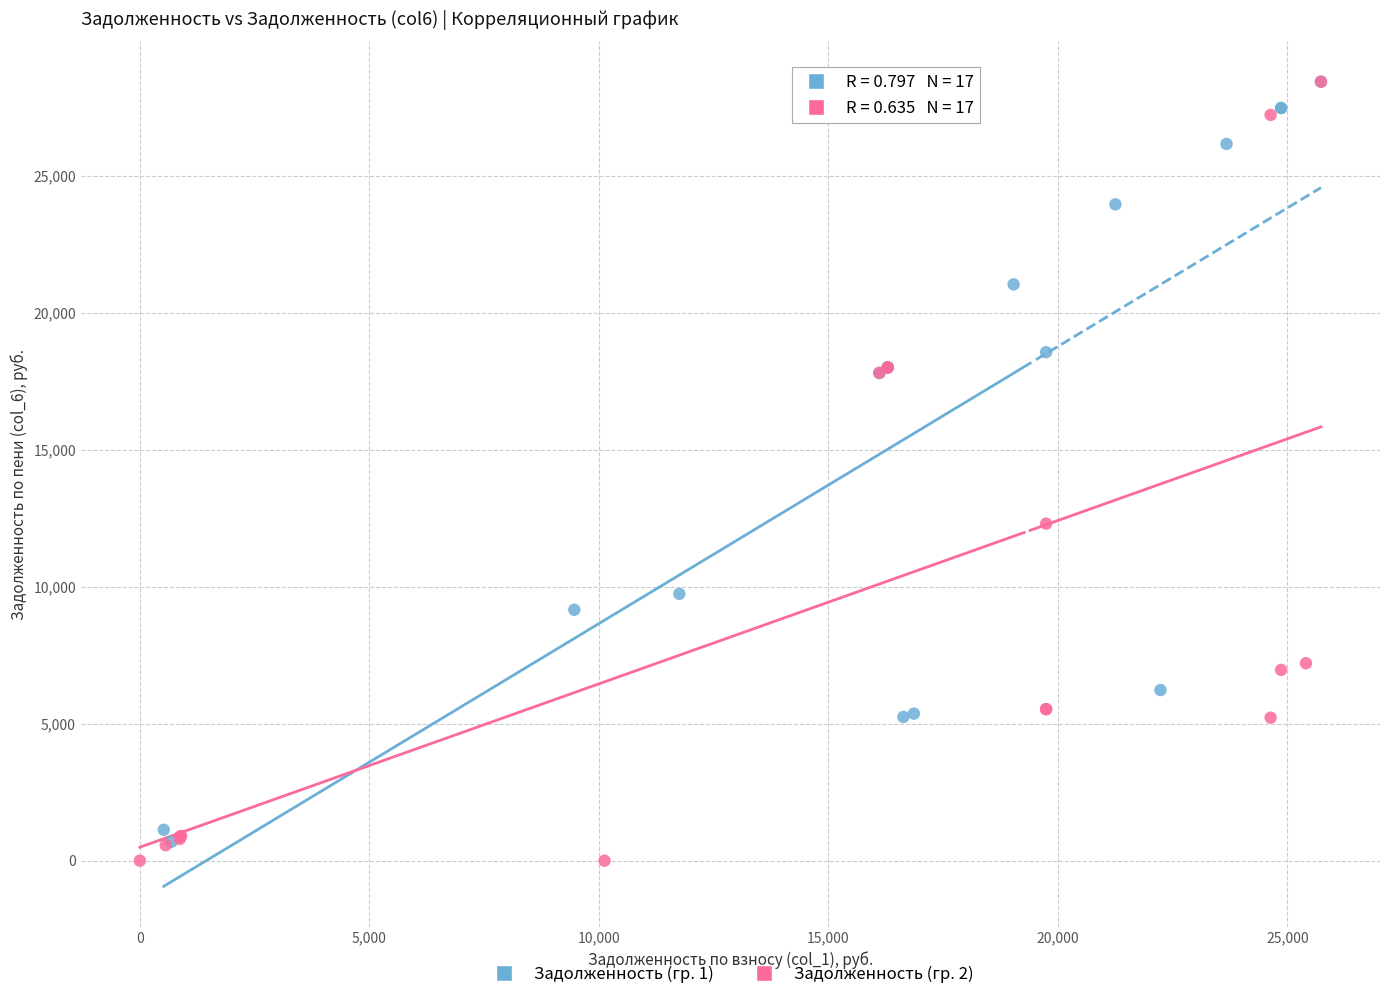

What are all the series names shown in the legend?

Задолженность (гр. 1), Задолженность (гр. 2)